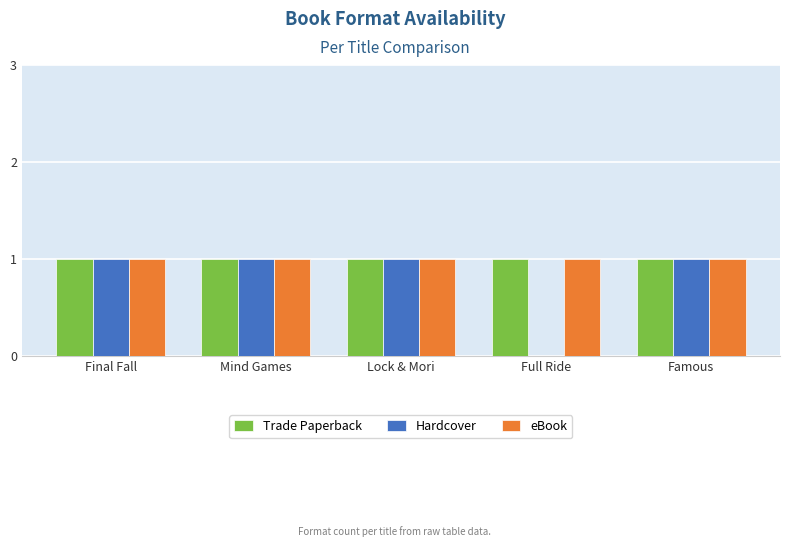

Reading left to right, what are all the values shown in this chart?

Trade Paperback: Final Fall=1	Mind Games=1	Lock & Mori=1	Full Ride=1	Famous=1
Hardcover: Final Fall=1	Mind Games=1	Lock & Mori=1	Full Ride=0	Famous=1
eBook: Final Fall=1	Mind Games=1	Lock & Mori=1	Full Ride=1	Famous=1